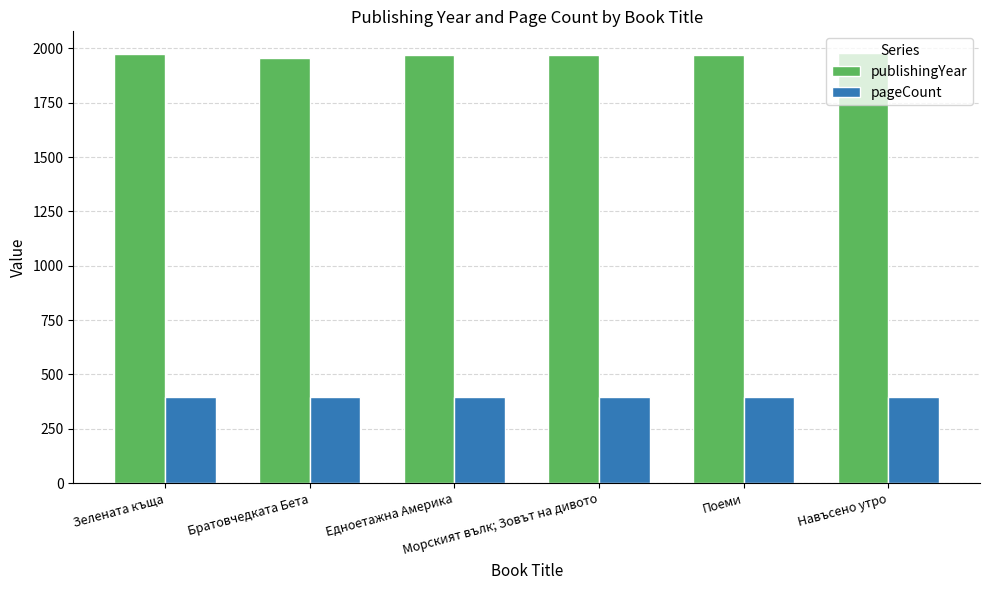

List the series in order of their overall mean, lowest first.

pageCount, publishingYear